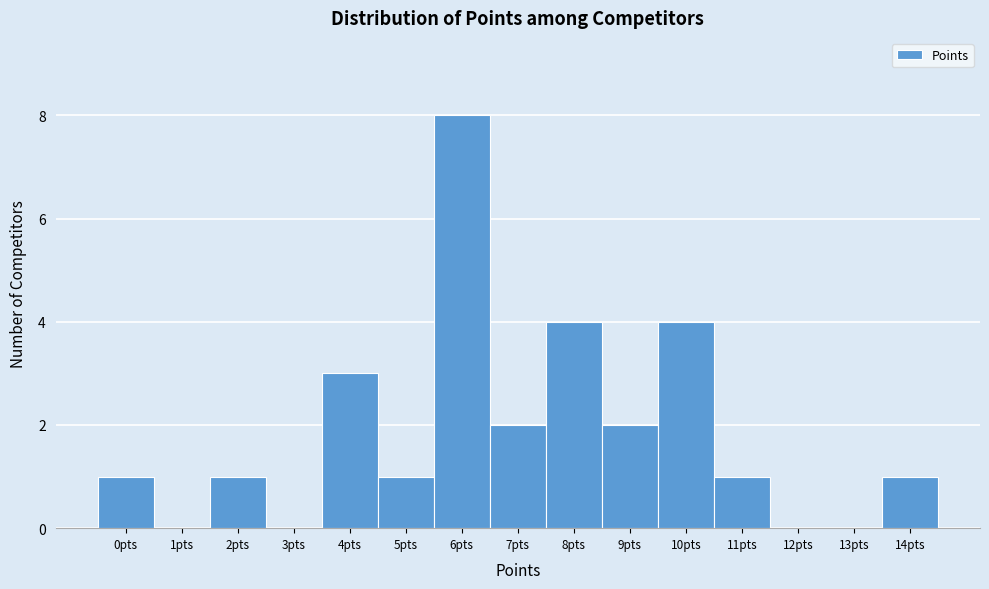

Reading right to left, transcribe all the data shown in this chart.

14pts=1	13pts=0	12pts=0	11pts=1	10pts=4	9pts=2	8pts=4	7pts=2	6pts=8	5pts=1	4pts=3	3pts=0	2pts=1	1pts=0	0pts=1